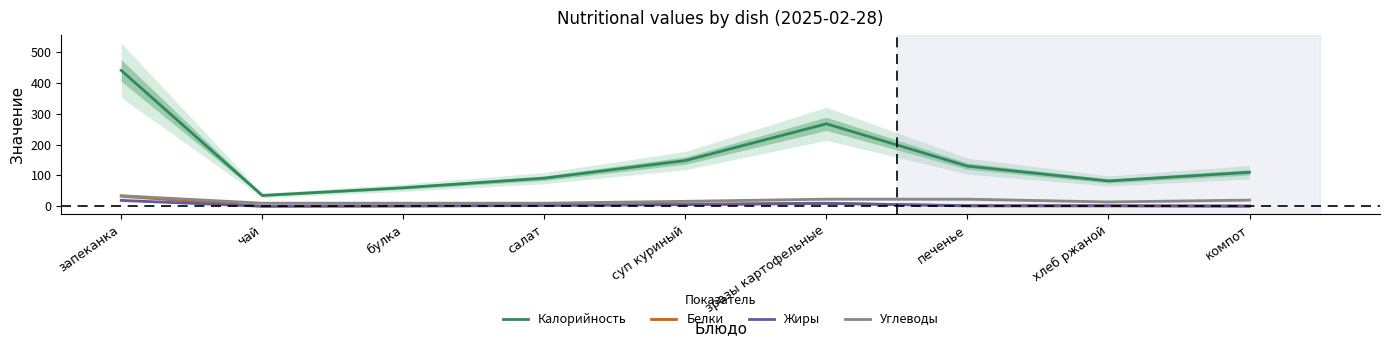

What is the average value of the Белки series?

6